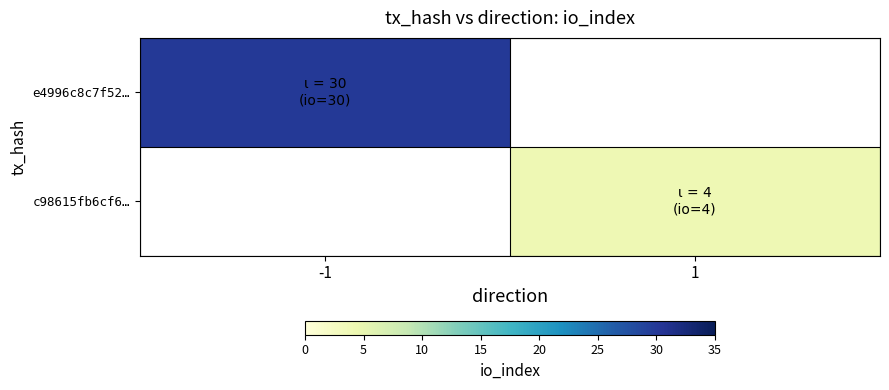

True or false: e4996c8c7f52… has a value of 30.0 at -1.

True